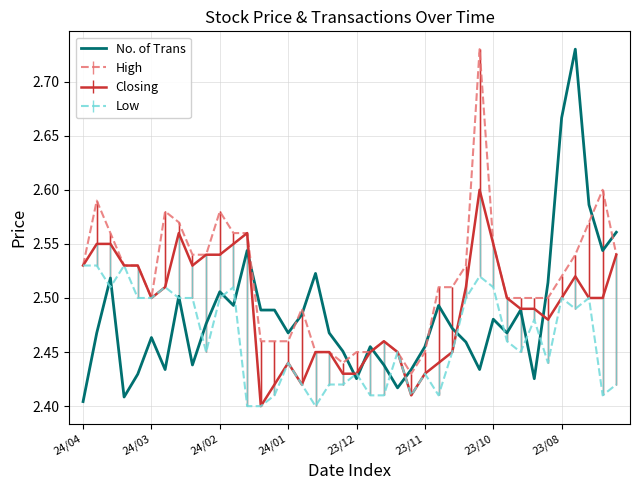

Which series has the largest range (max minus min)?

No. of Trans